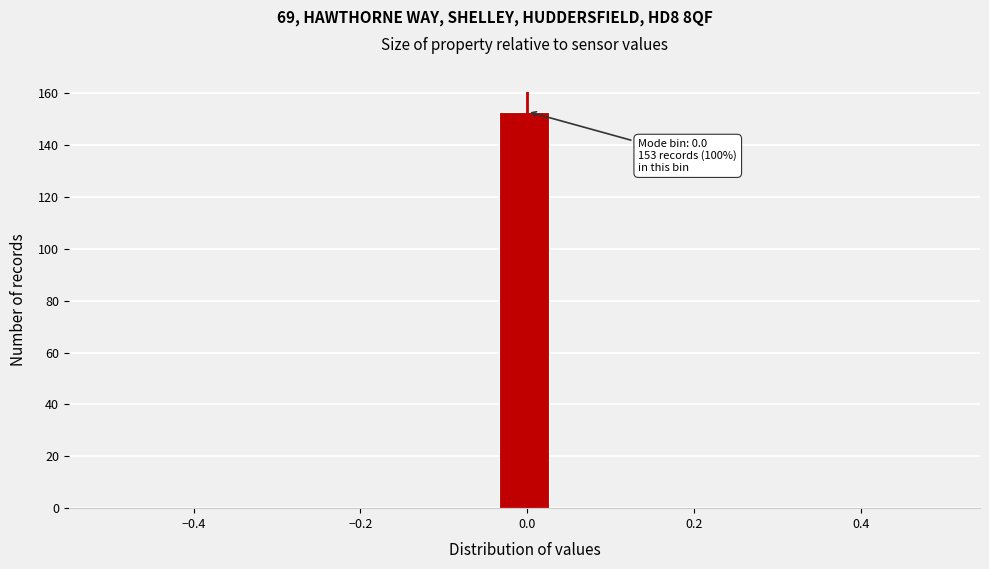

Read against the x-axis, roughly where is the centre of the tallest bar?

0.00